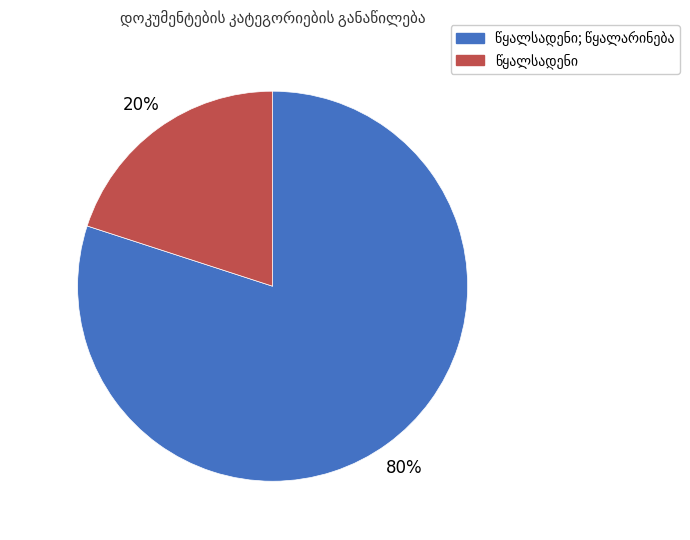

Is there a majority slice in this chart?

Yes